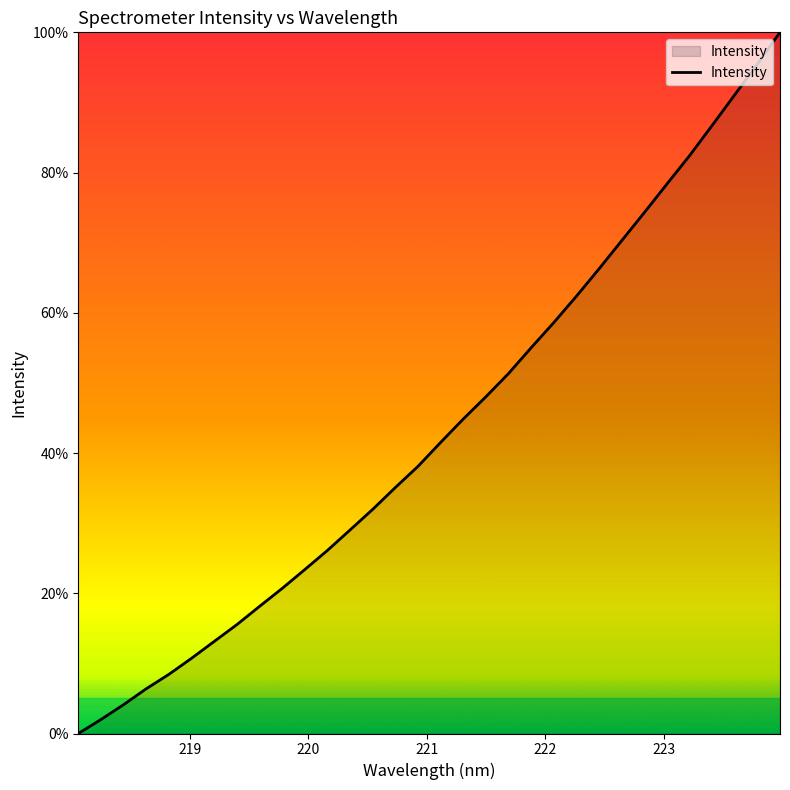

What is the maximum value shown in the chart?

100.0